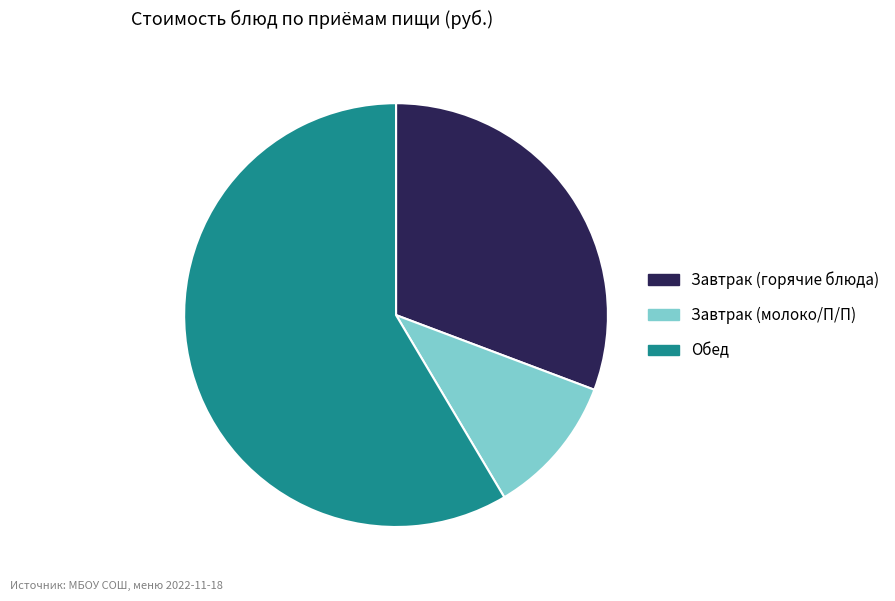

The Завтрак (горячие блюда) slice represents 31% of the pie. True or false?

True